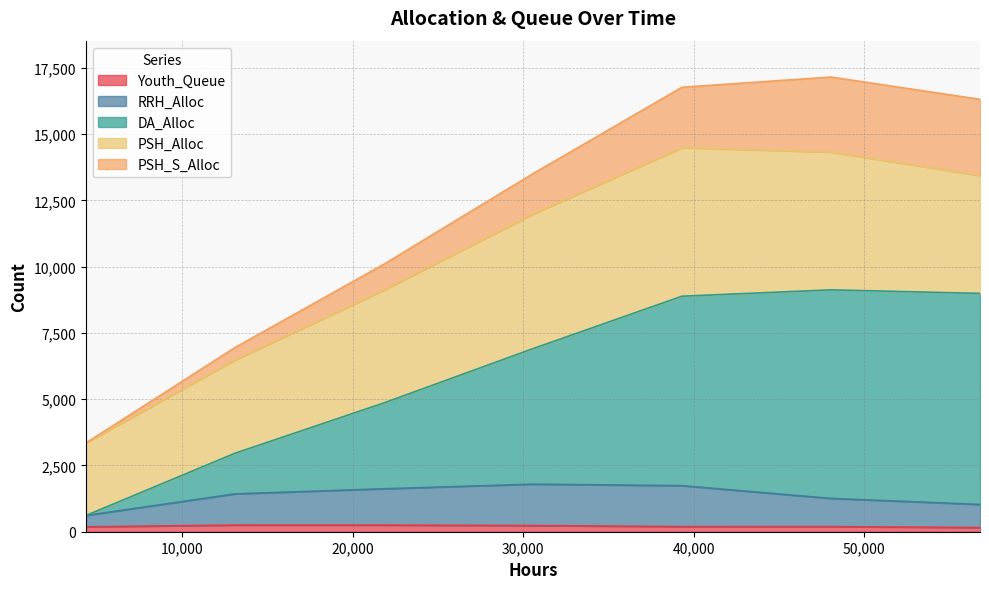

How many lines are shown in the chart?

5